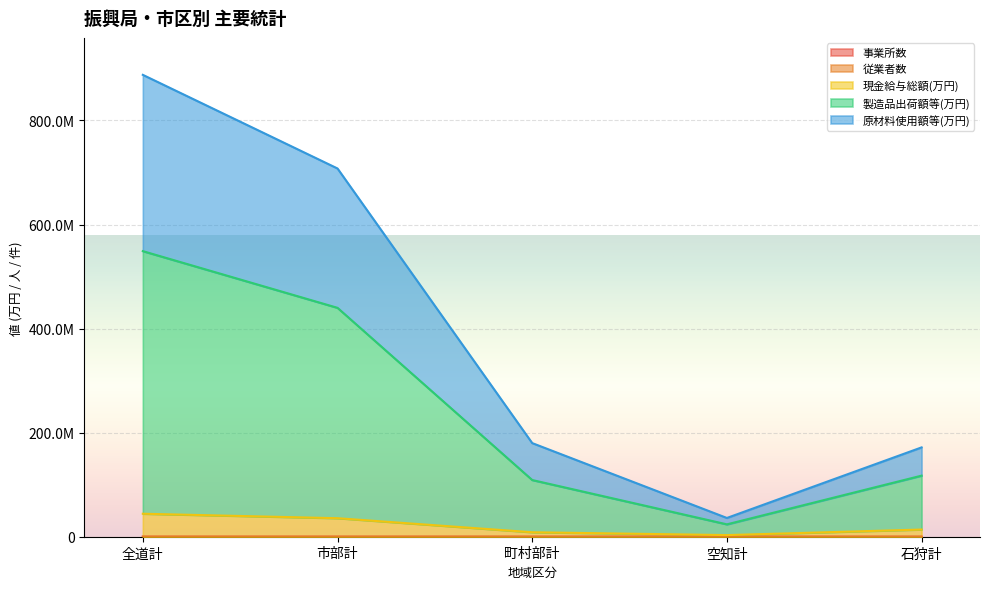

Is it true that 現金給与総額(万円) equals 8600747 at 町村部計?

True